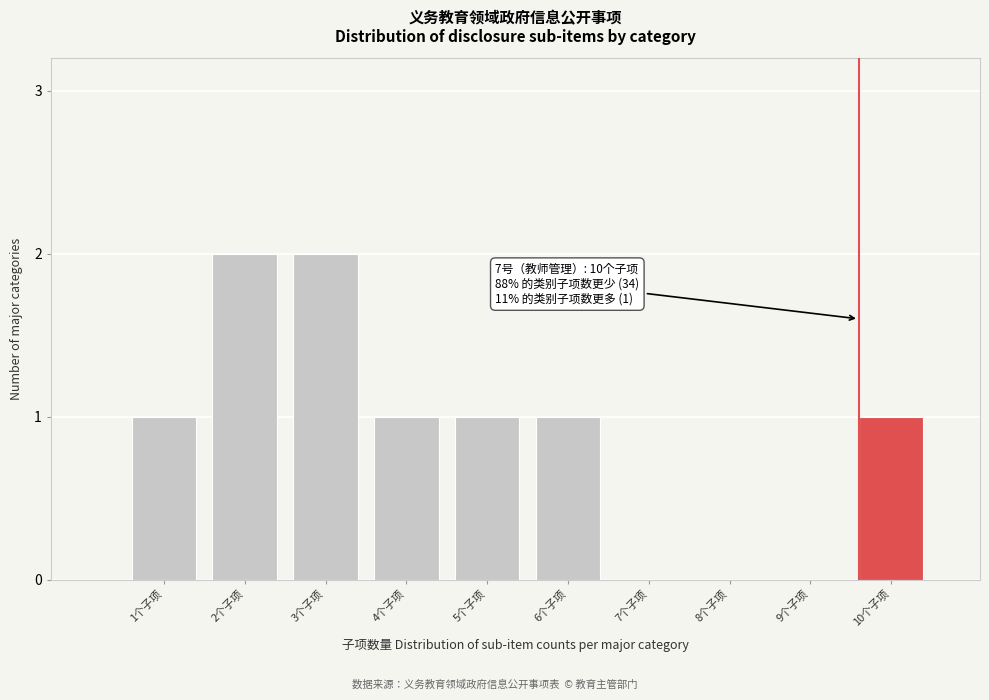

Reading left to right, extract all data points from this chart.

1个子项=1	2个子项=2	3个子项=2	4个子项=1	5个子项=1	6个子项=1	7个子项=0	8个子项=0	9个子项=0	10个子项=1